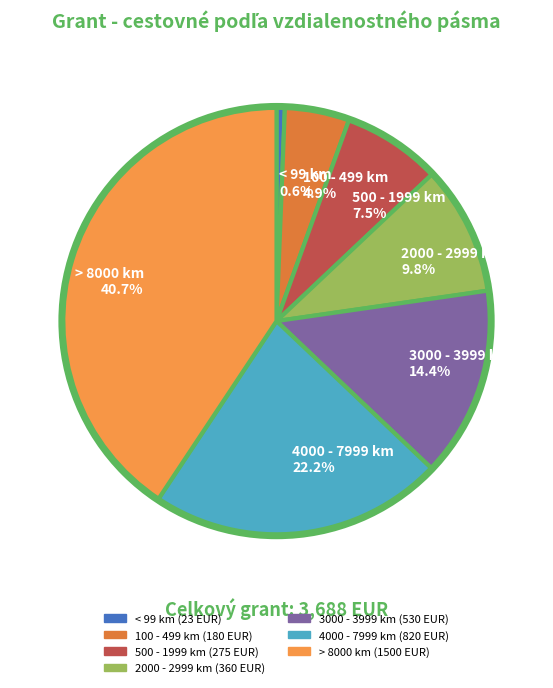

Do 100 - 499 km 4.9% and > 8000 km 40.7% together represent more than half of the pie?

No